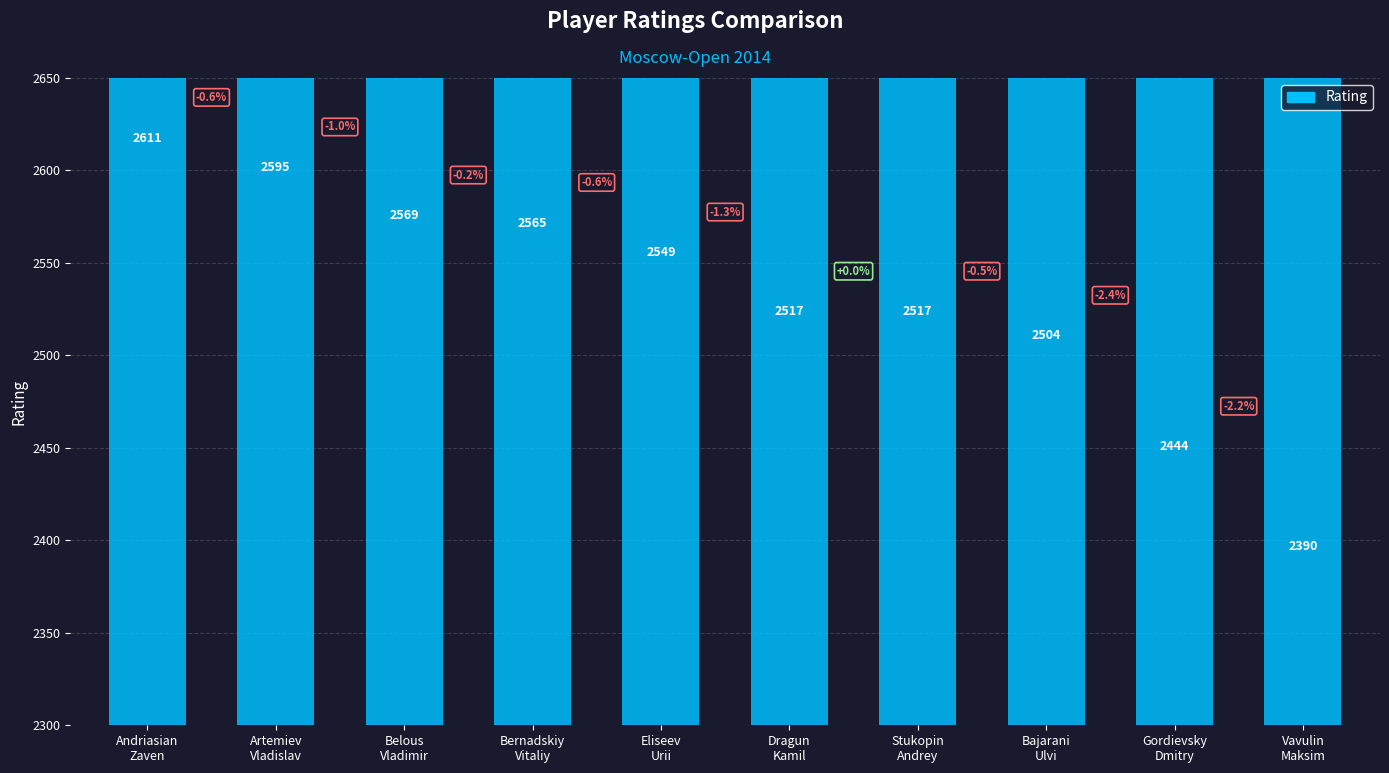

At which category does the chart reach its peak across all series?

Andriasian
Zaven